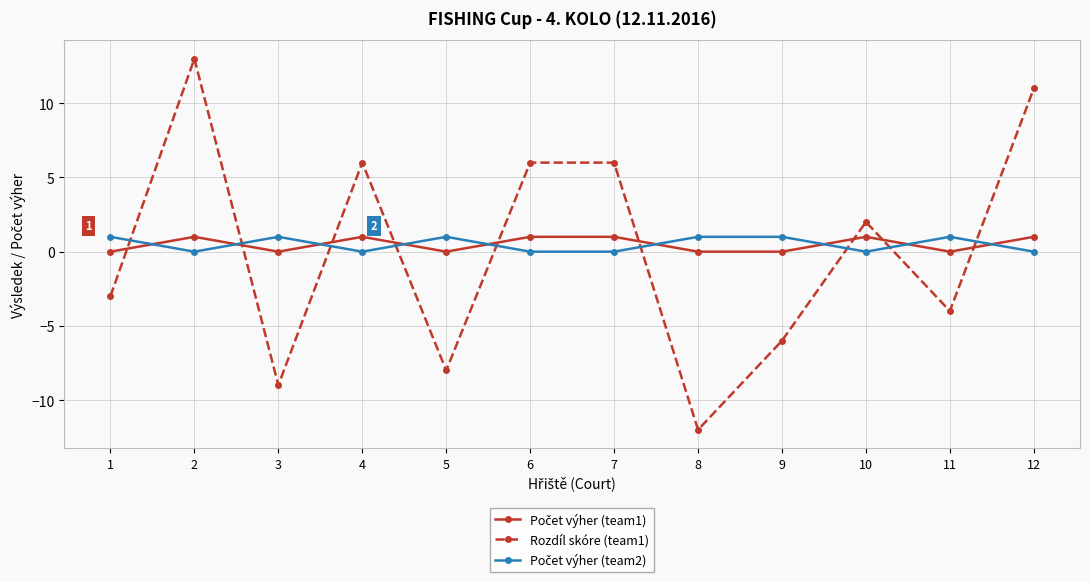

Which series has the widest spread of values?

Rozdíl skóre (team1)